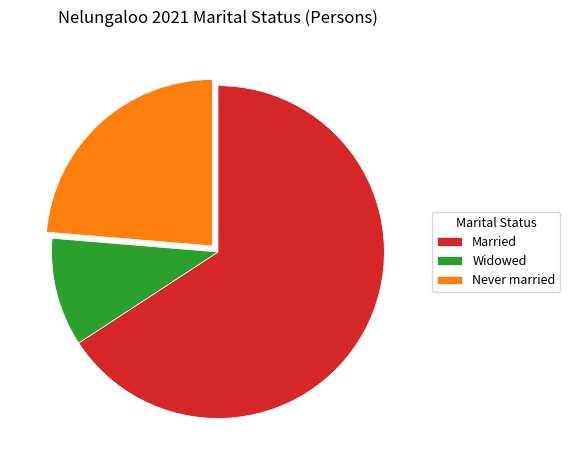

How many slices are in this pie chart?

3